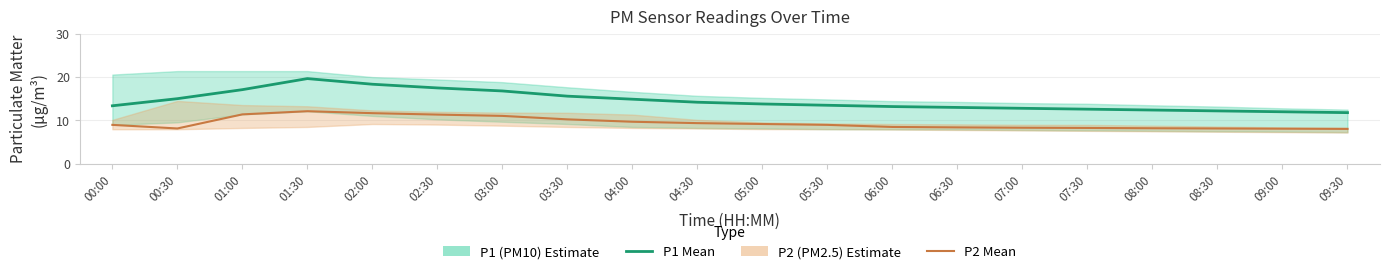

What value does the P1 (PM10) series have at 03:30?

15.6